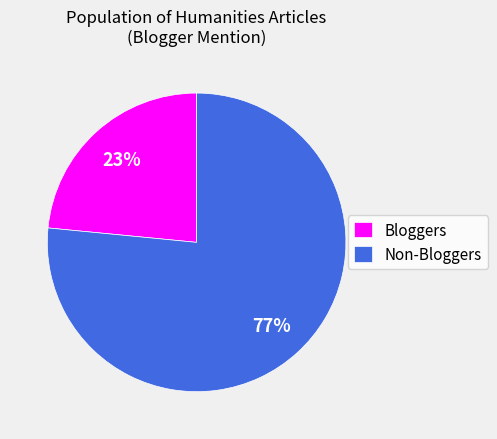

What percentage is the Non-Bloggers slice, to the nearest percent?

77%